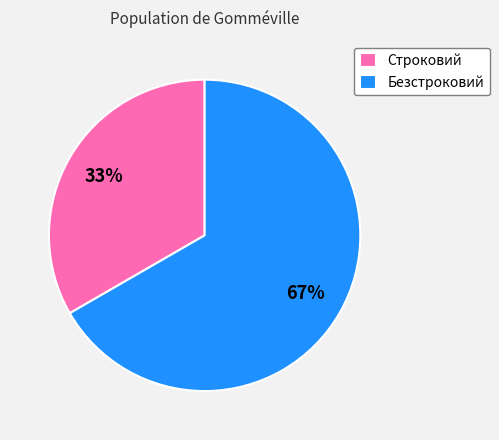

Is the sum of Строковий and Безстроковий greater than half?

Yes